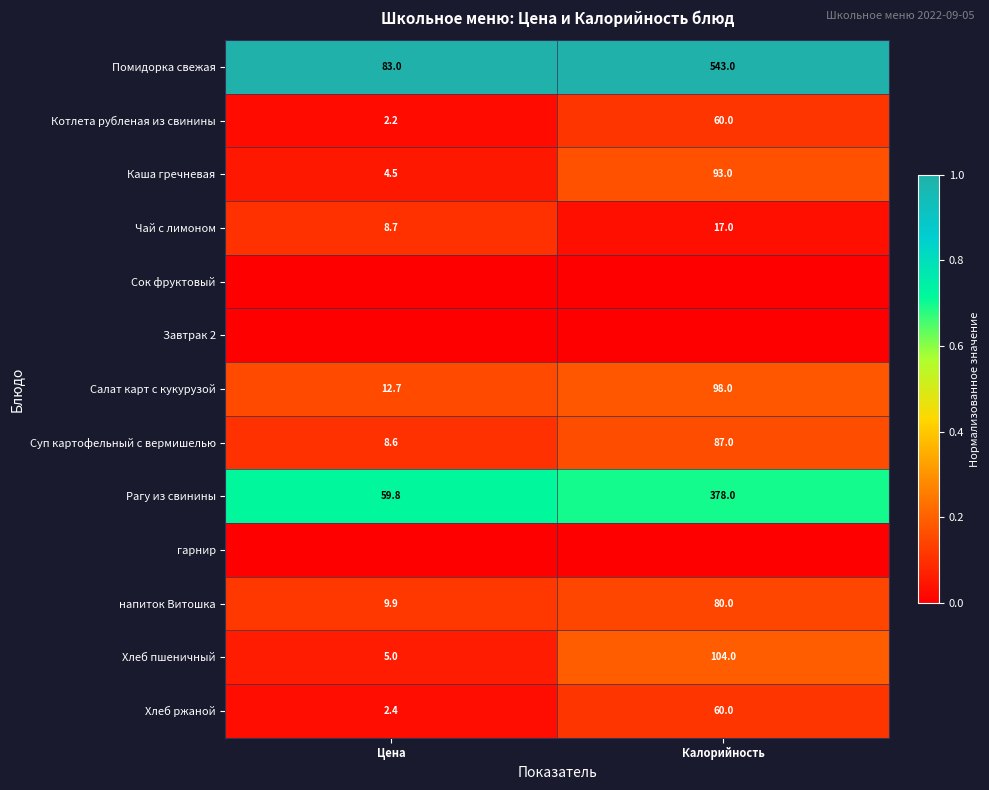

At which category is the sum across all series the highest?

Калорийность